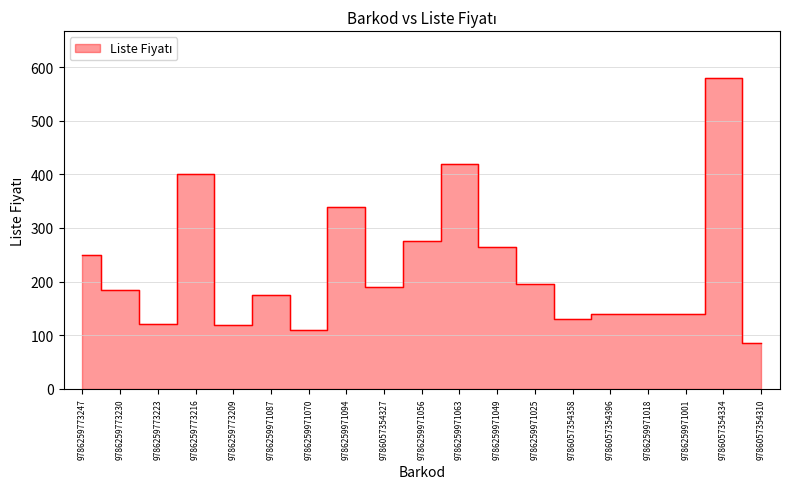

Reading left to right, what are all the values shown in this chart?

9786259773247=249	9786259773230=184	9786259773223=120	9786259773216=400	9786259773209=119	9786259971087=175	9786259971070=110	9786259971094=340	9786057354327=190	9786259971056=275	9786259971063=420	9786259971049=265	9786259971025=195	9786057354358=130	9786057354396=140	9786259971018=140	9786259971001=140	9786057354334=580	9786057354310=85